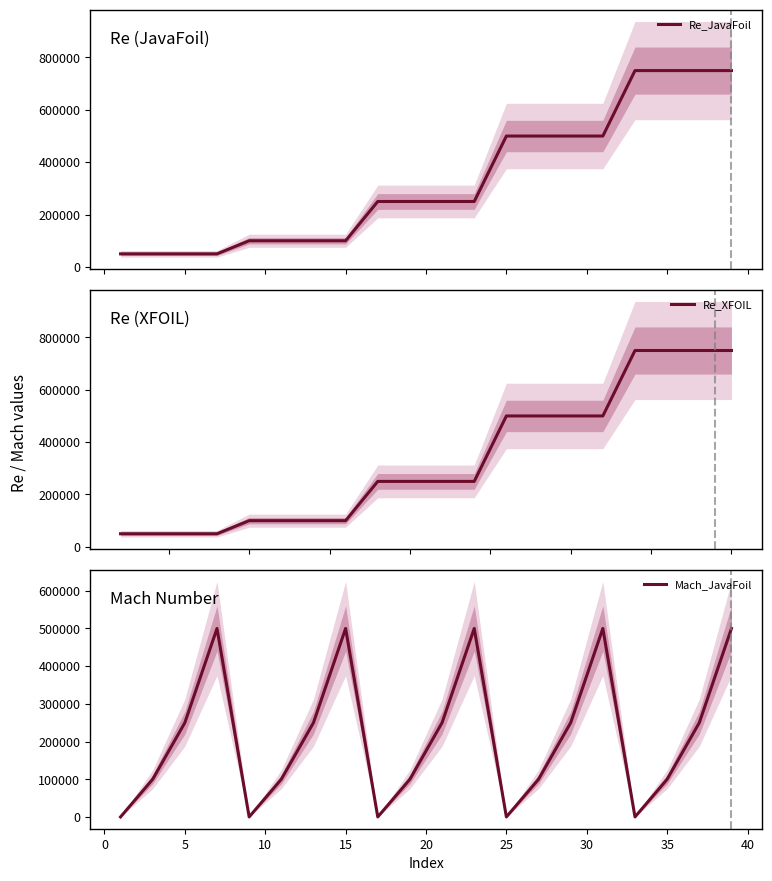

What is the highest value of the Re_JavaFoil series?

750000